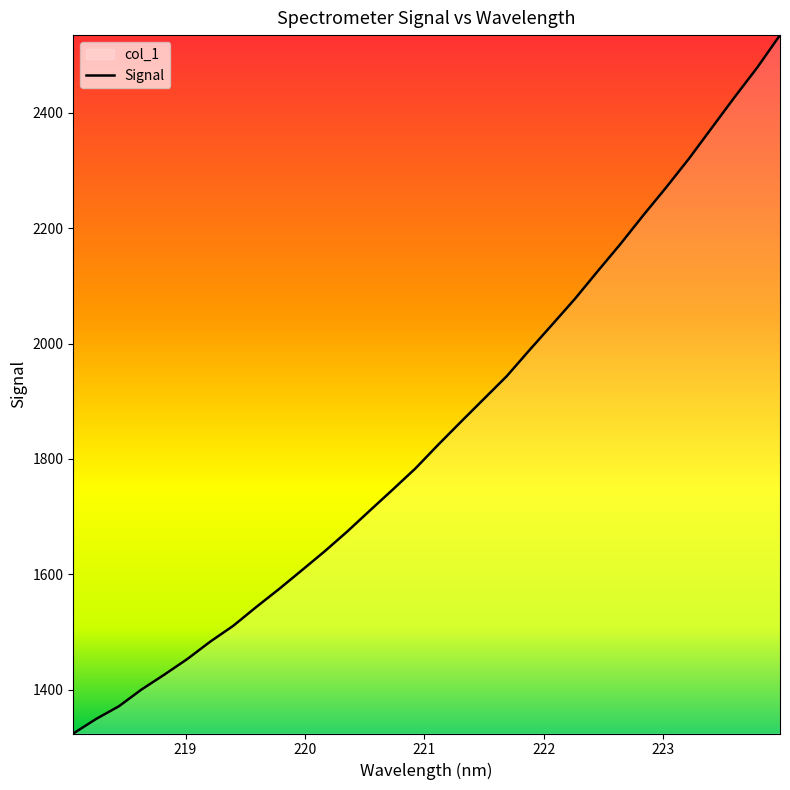

What is the change in value from 222.8355 to 223.408?

+151.2